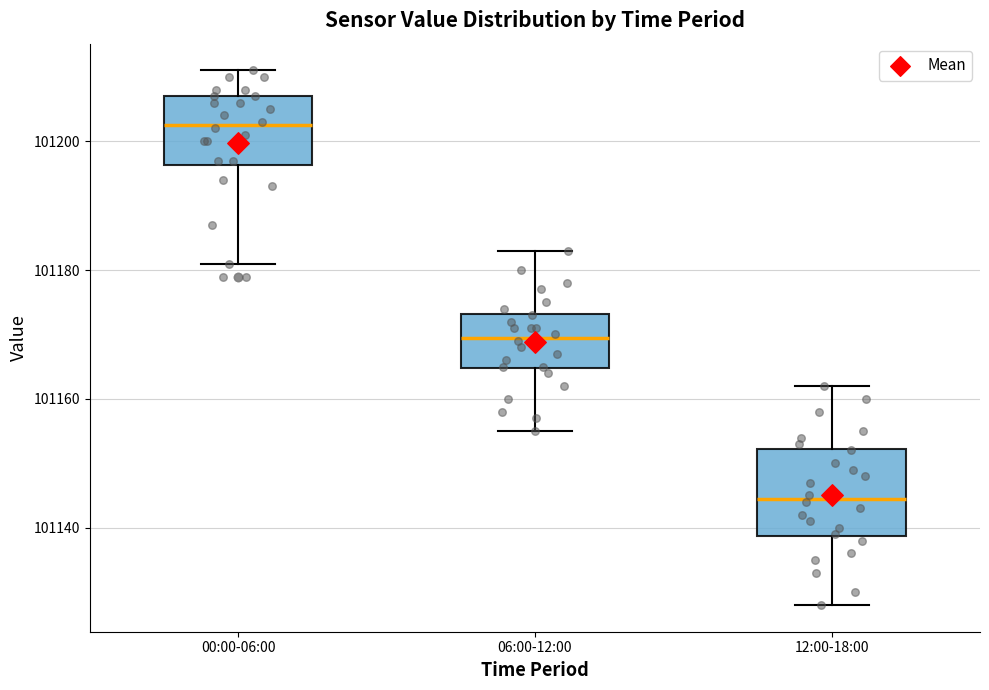

Which box has the lowest median line?

12:00-18:00